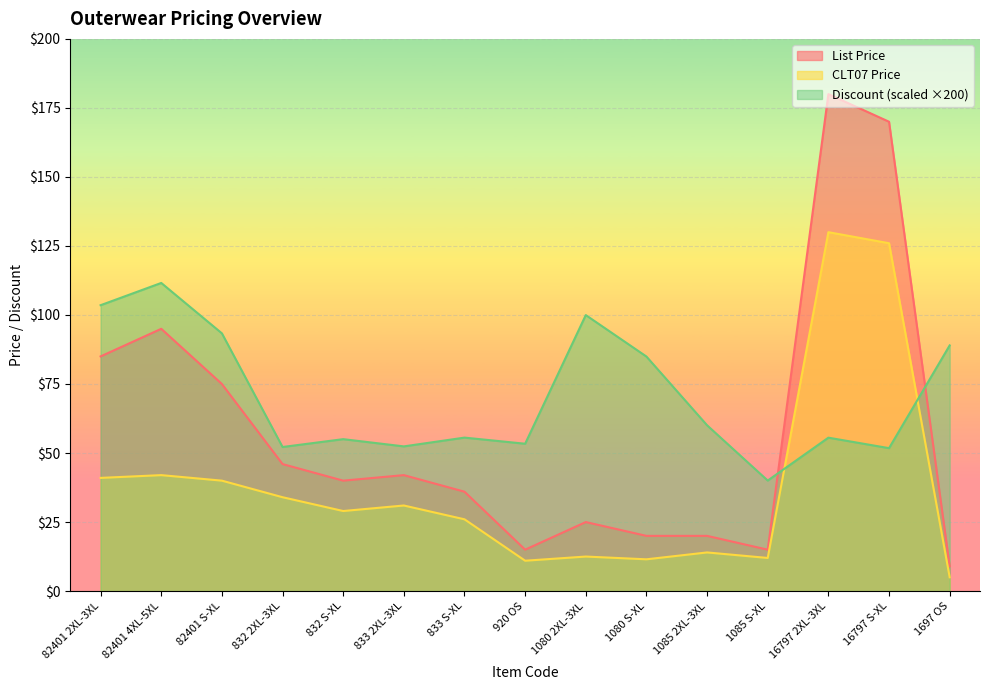

Rank the series at 1085 2XL-3XL from highest to lowest value.

Discount (scaled ×200), List Price, CLT07 Price